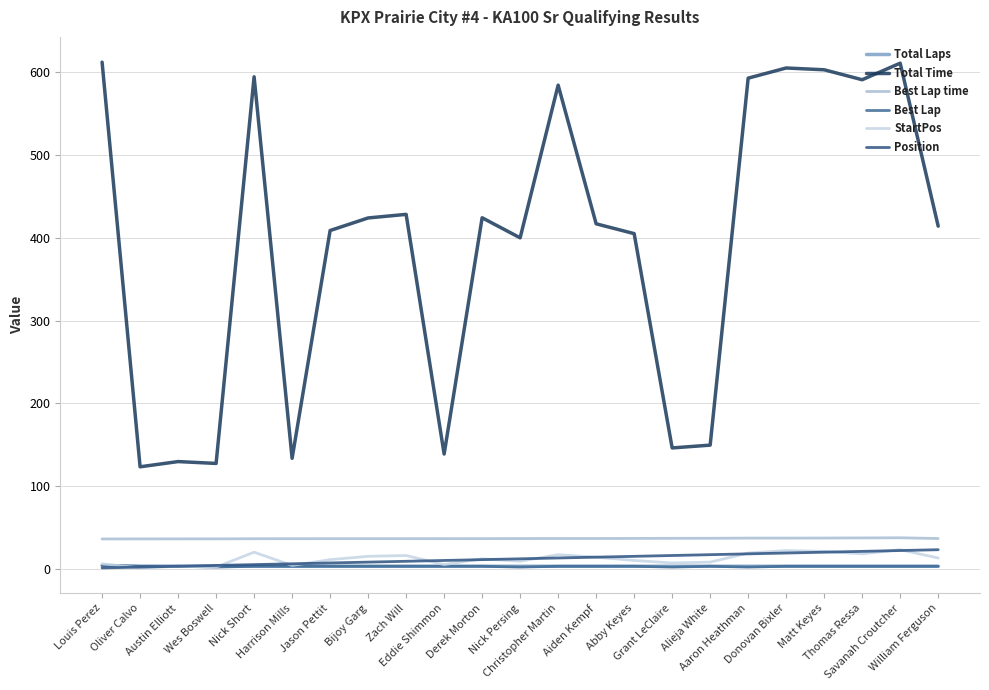

Where is the first local maximum for Best Lap?

Alieja White